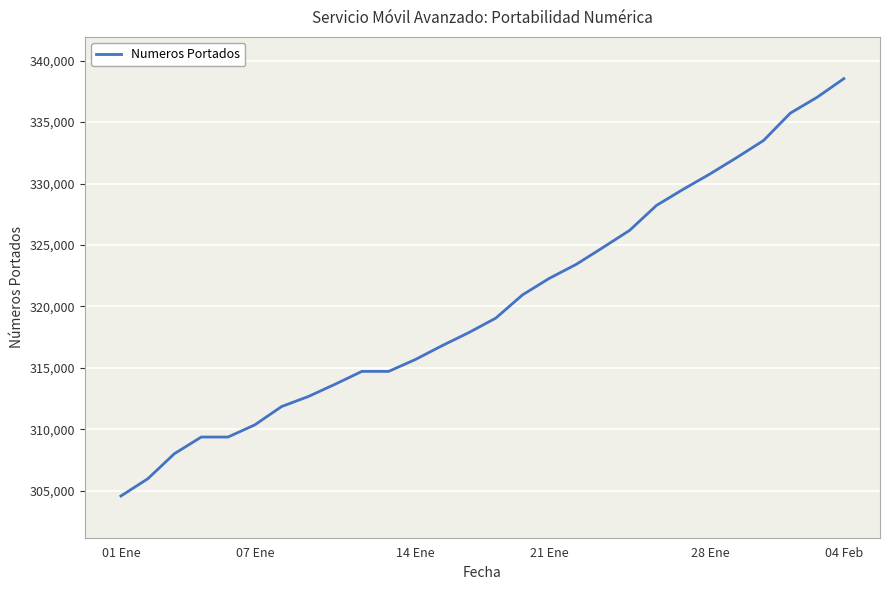

What is the difference between the maximum and minimum values?

33967